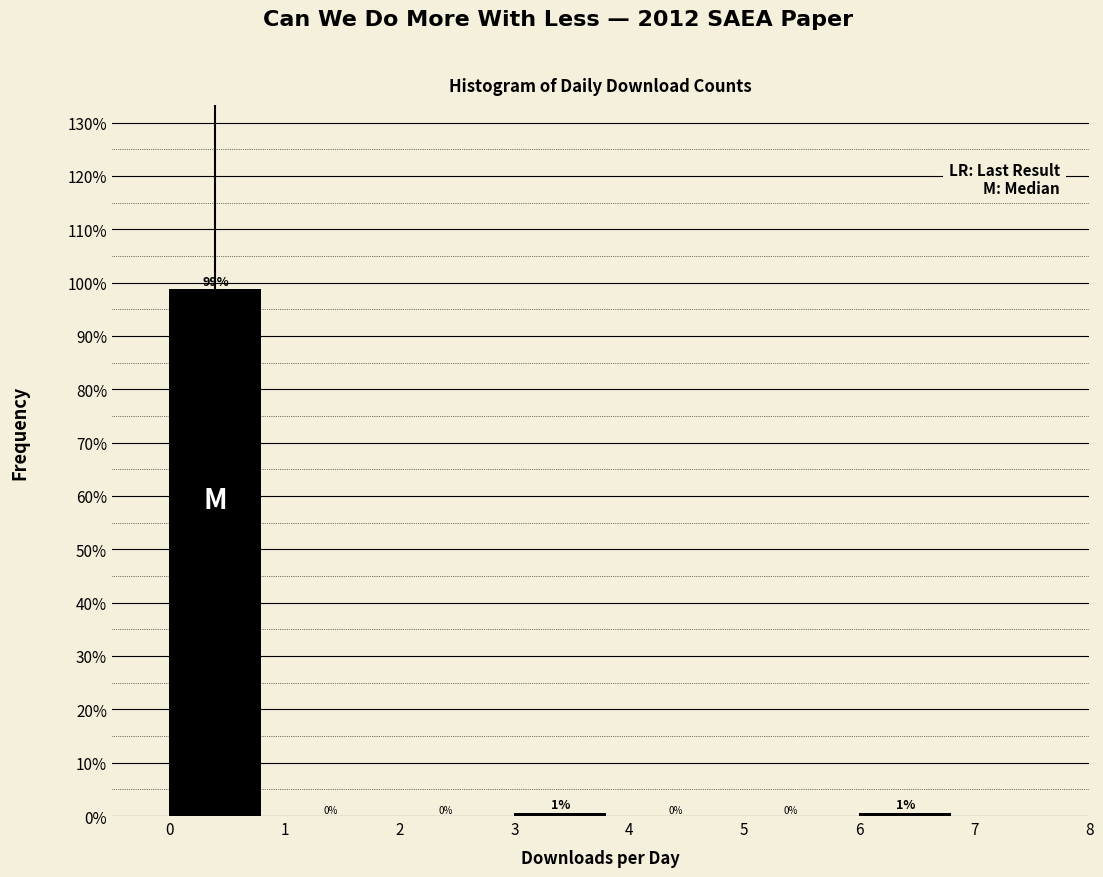

Which range on the x-axis has the tallest bar?

0 to 1